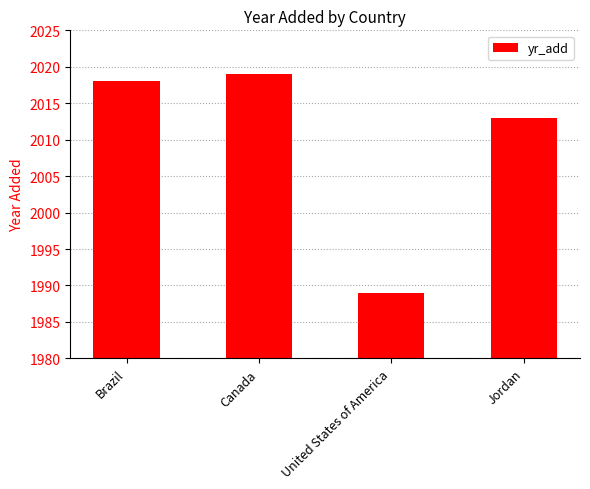

Does the chart contain stacked bars?

No